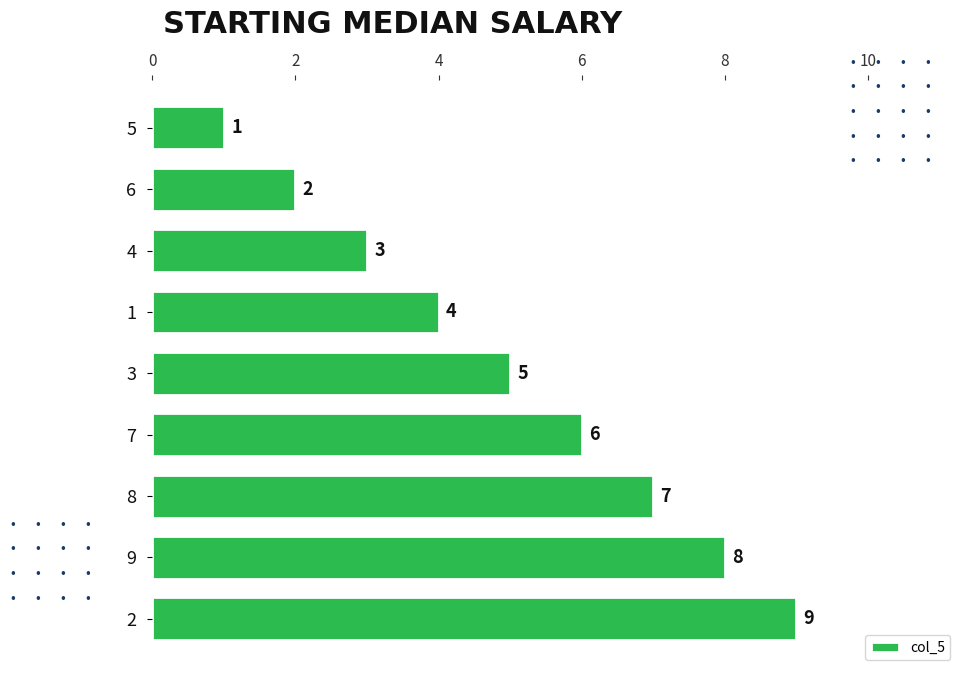

Does the chart contain stacked bars?

No